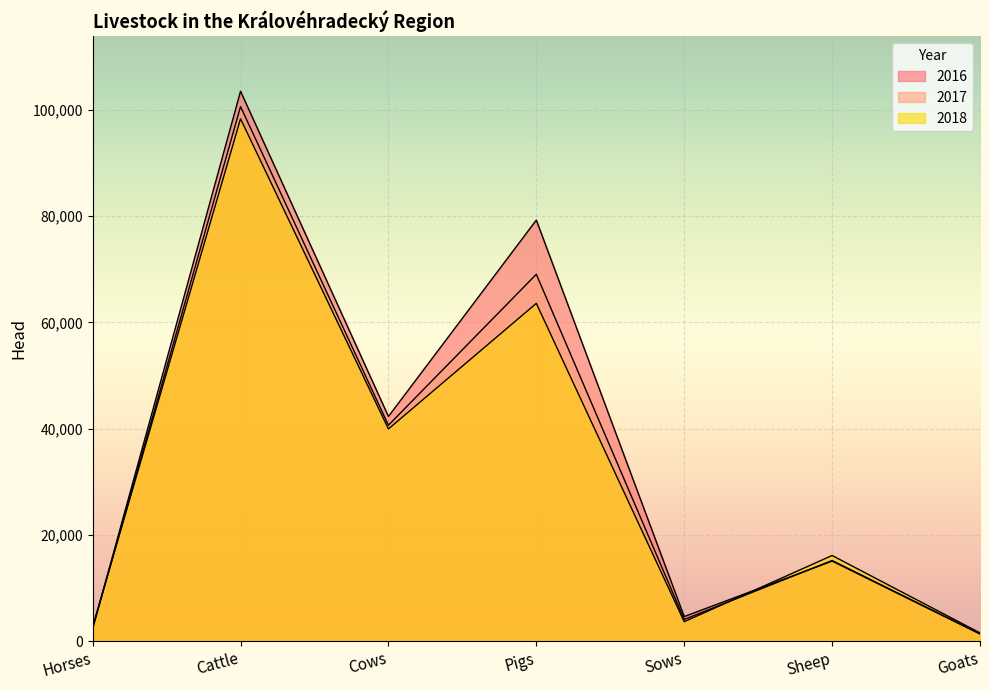

What is the minimum value for 2017?

1382